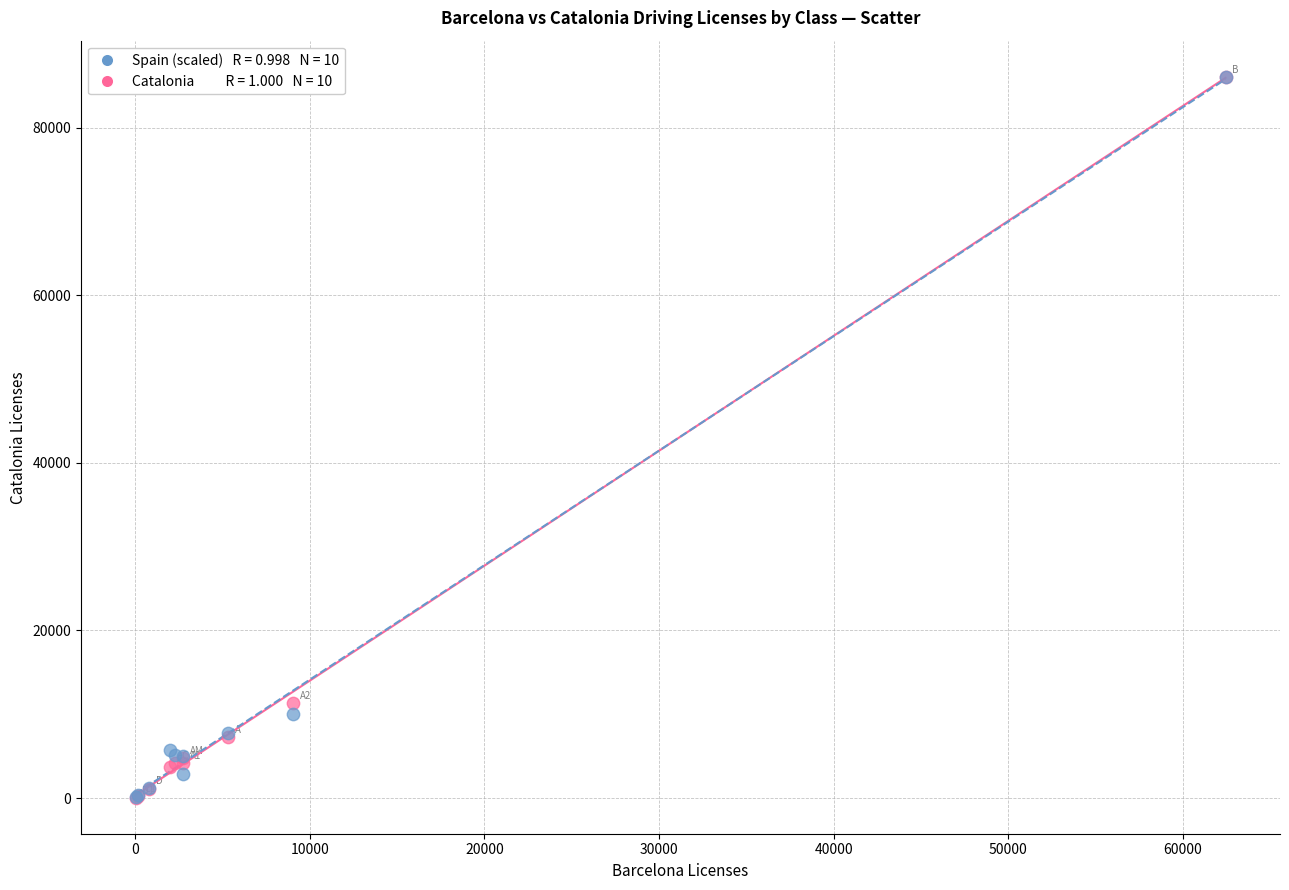

Across all series, what Y value is closest to 43066?

11379.0